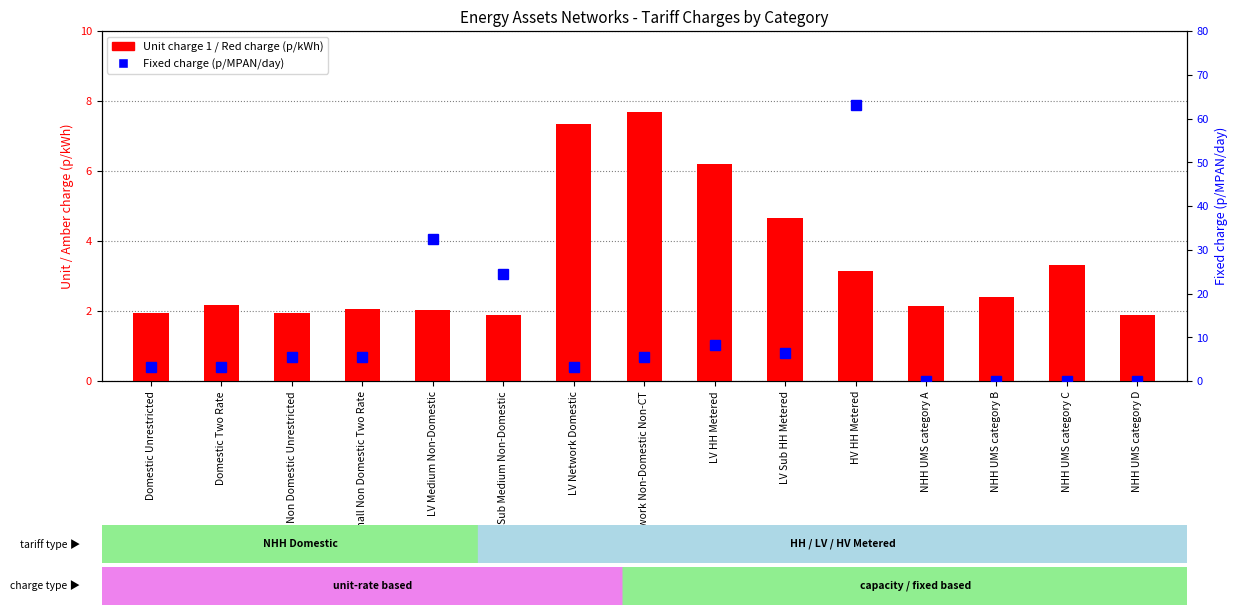

Where is Fixed charge (p/MPAN/day) nearest to the value 31?

LV Medium Non-Domestic